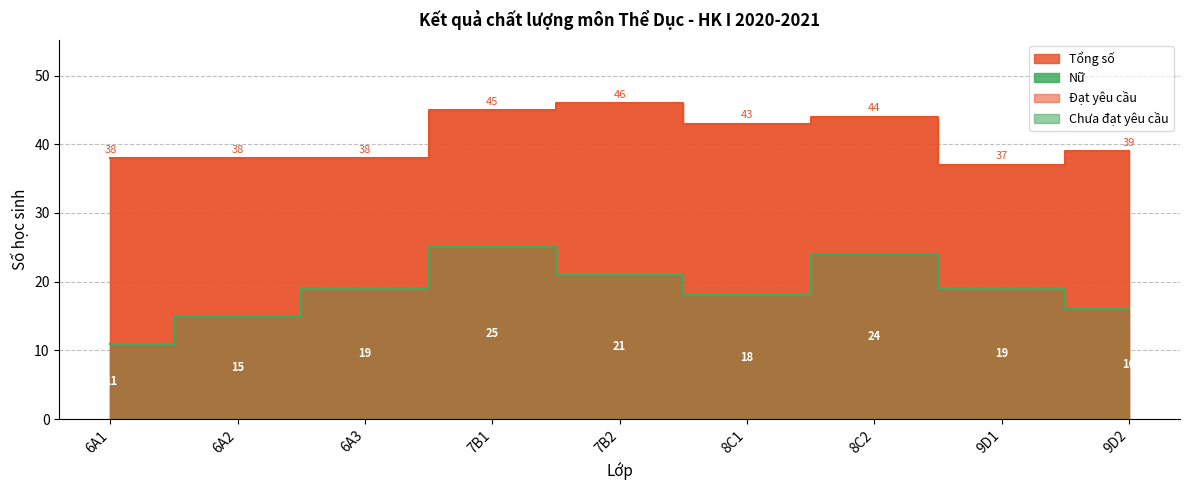

What is the spread (max minus min) of values at 8C2?

20